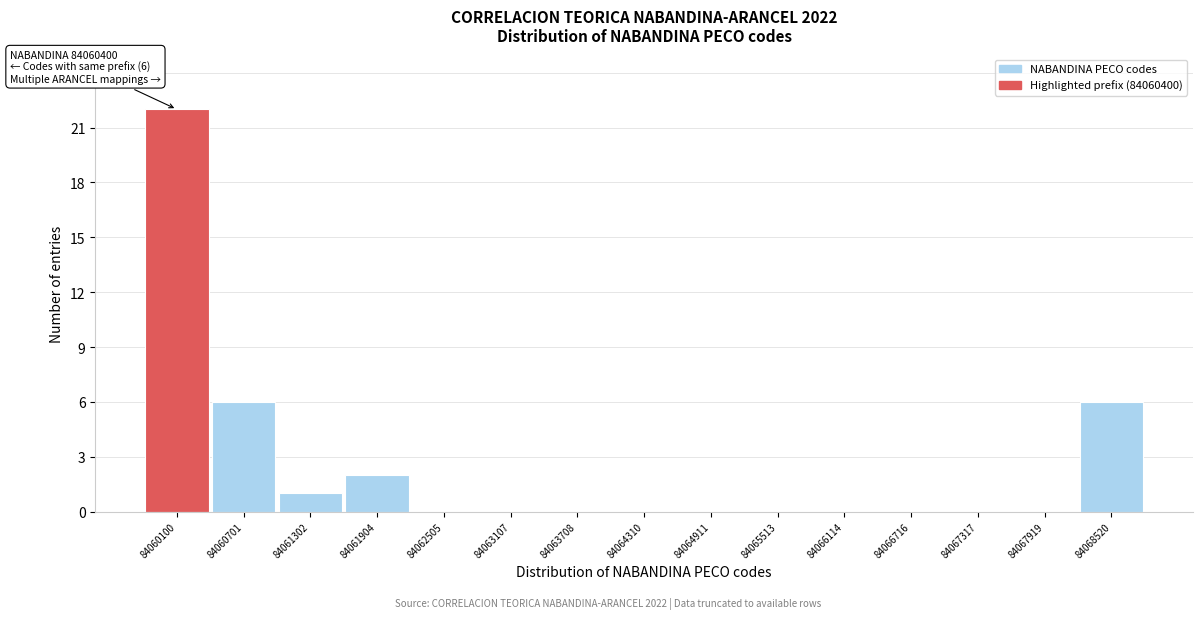

Reading right to left, transcribe all the data shown in this chart.

84068520=6	84067919=0	84067317=0	84066716=0	84066114=0	84065513=0	84064911=0	84064310=0	84063708=0	84063107=0	84062505=0	84061904=2	84061302=1	84060701=6	84060100=22